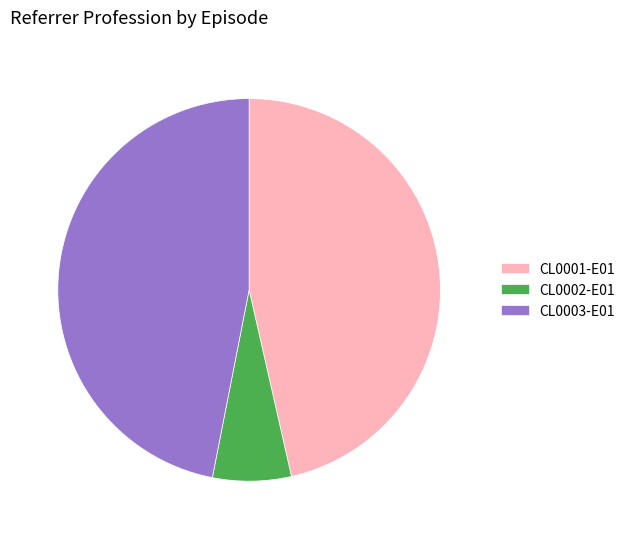

Between CL0002-E01 and CL0001-E01, which is larger?

CL0001-E01